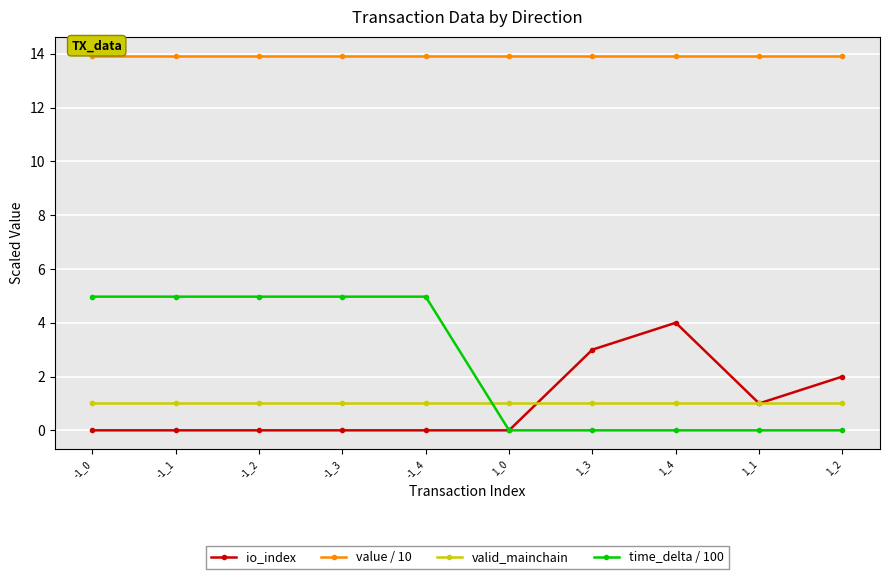

Which series changed the most between 1_3 and 1_1?

io_index